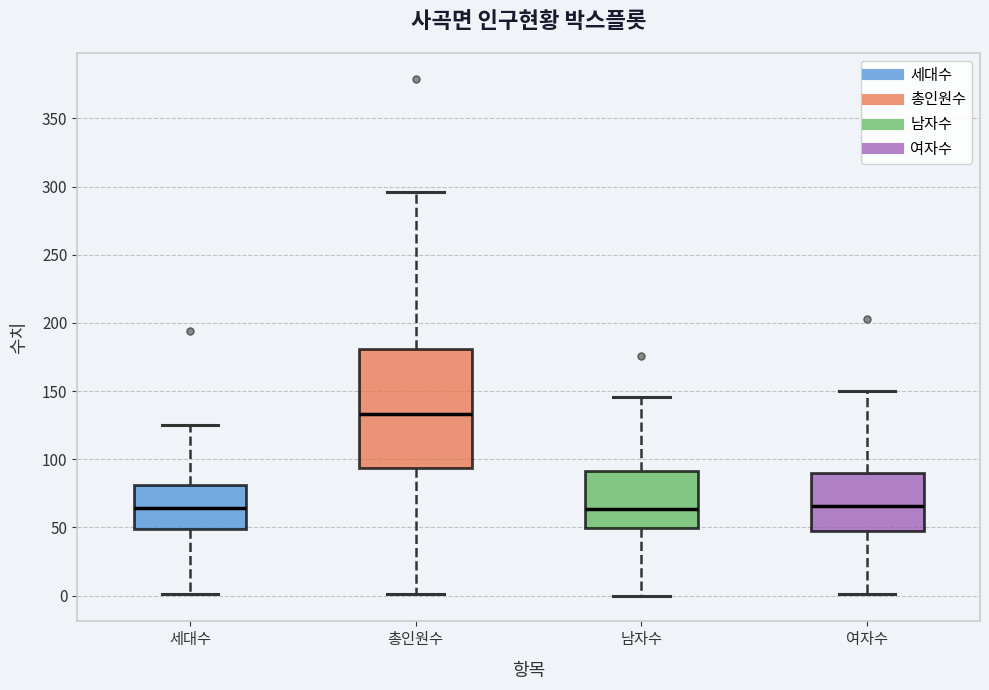

Reading left to right, transcribe this box plot: for each box, give where its median line is, the range the box spans, and where its two whiskers end, as read against the y-axis. The values are not printed on the chart, so give them approximately, as read against the axis.

세대수: median 65, box 50 to 80, whiskers 0 to 125
총인원수: median 135, box 95 to 180, whiskers 0 to 295
남자수: median 65, box 50 to 90, whiskers 0 to 145
여자수: median 65, box 45 to 90, whiskers 0 to 150